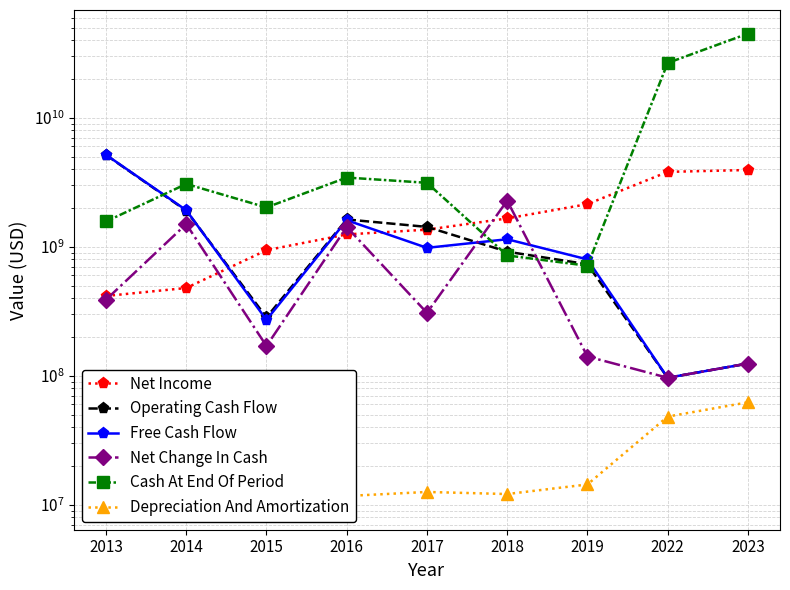

Reading left to right, transcribe all the data shown in this chart.

Net Income: 415552500	479177500	941395000	1247417500	1358237500	1660083500	2142456250	3812200000	3942600000
Operating Cash Flow: 5153612500	1907705000	283615000	1630230000	1426885000	916608500	732473000	96400000	124400000
Free Cash Flow: 5170855000	1922575000	271090000	1607505000	981607500	1144579750	798540000	96400000	124400000
Net Change In Cash: 388632500	1500550000	170045000	1423872500	307555000	2279360250	140970750	96400000	124400000
Cash At End Of Period: 1571572500	3072122500	2020172500	3444045000	3136490000	857130250	713084250	26663400000	45034000000
Depreciation And Amortization: 9745000	14830000	12802500	11672500	12545000	12088000	14343000	48200000	62200000